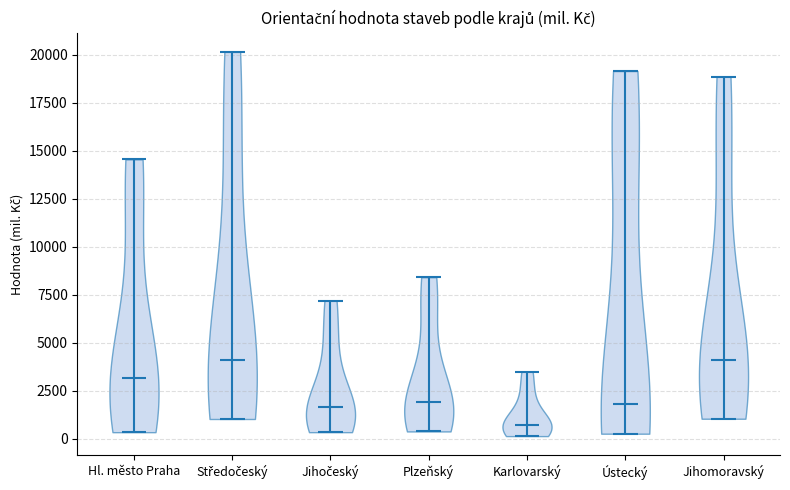

Reading left to right, read every violin against the y-axis: where its median line is, and the lowest and highest points it reaches. The values are not printed on the chart, so give them approximately, as read against the axis.

Hl. město Praha: median line 3000, lowest point 500, highest point 14500
Středočeský: median line 4000, lowest point 1000, highest point 20000
Jihočeský: median line 1500, lowest point 500, highest point 7000
Plzeňský: median line 2000, lowest point 500, highest point 8500
Karlovarský: median line 500, lowest point 0, highest point 3500
Ústecký: median line 2000, lowest point 500, highest point 19000
Jihomoravský: median line 4000, lowest point 1000, highest point 19000